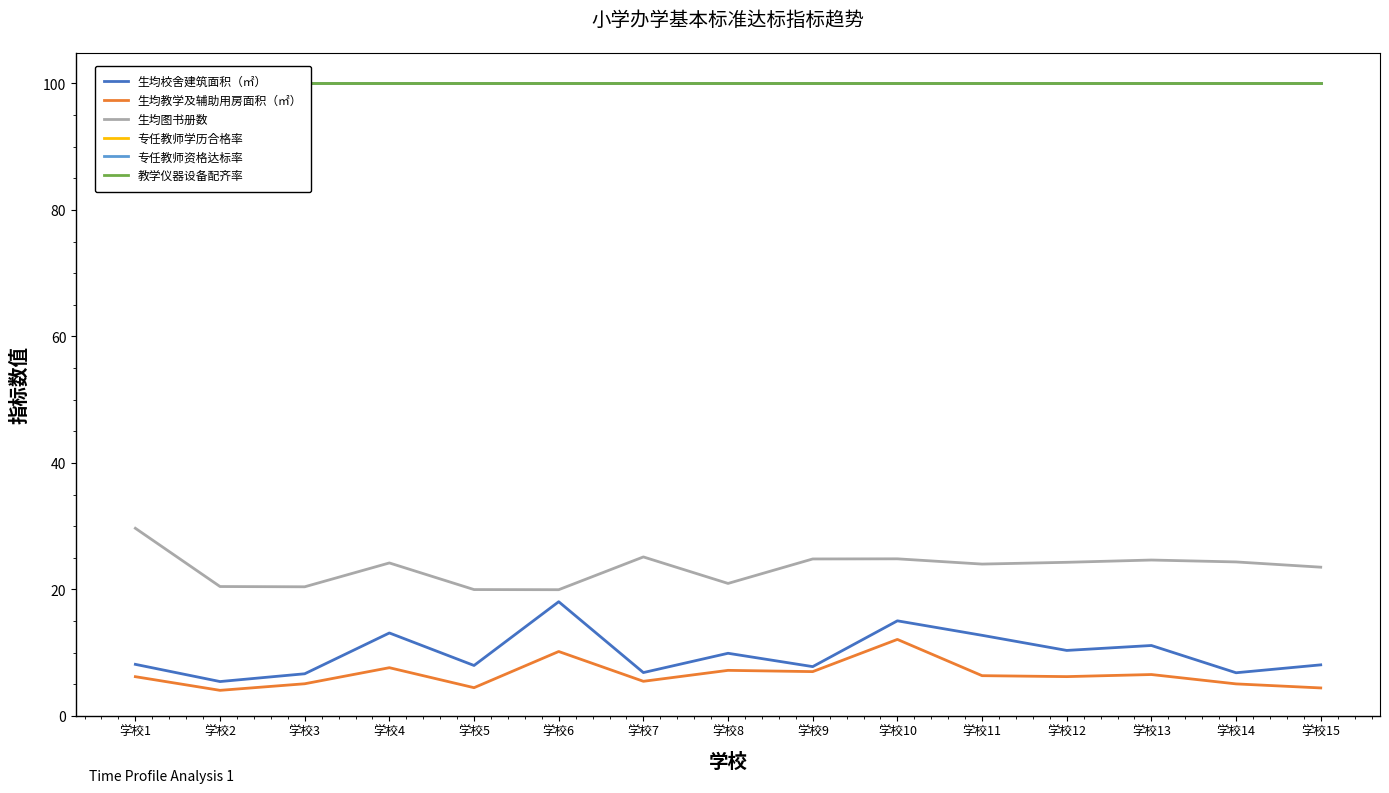

What is the sum of all 生均图书册数 values?

351.2